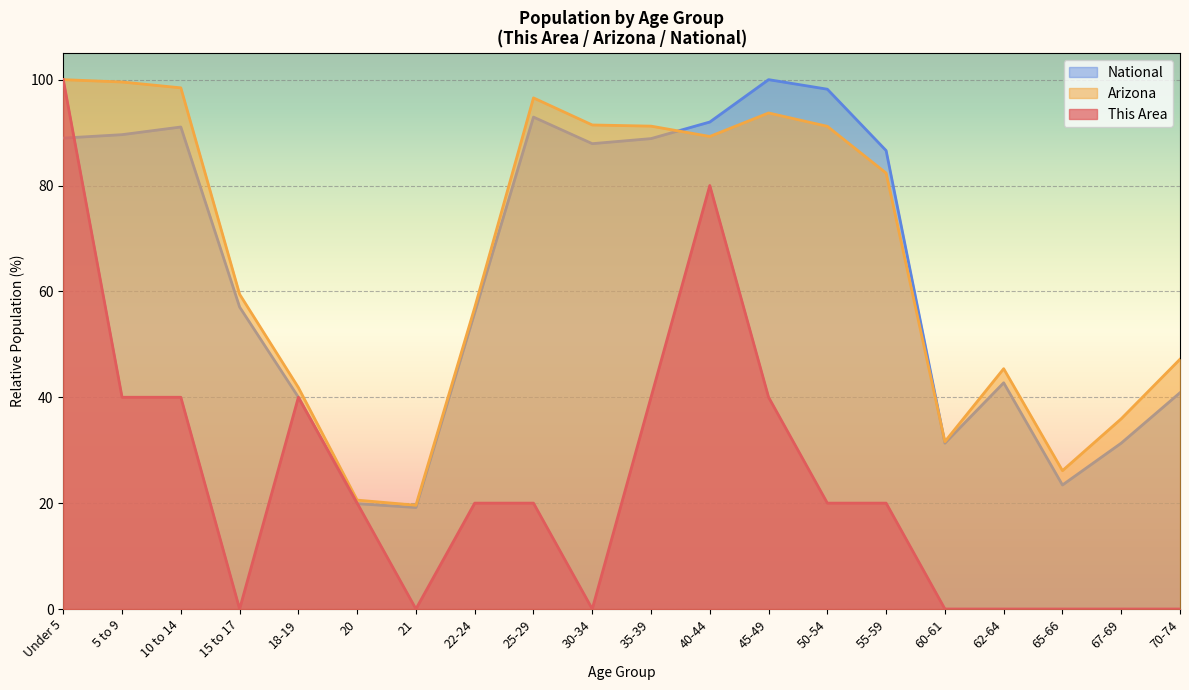

What is the label of the 14th point from the right?

21